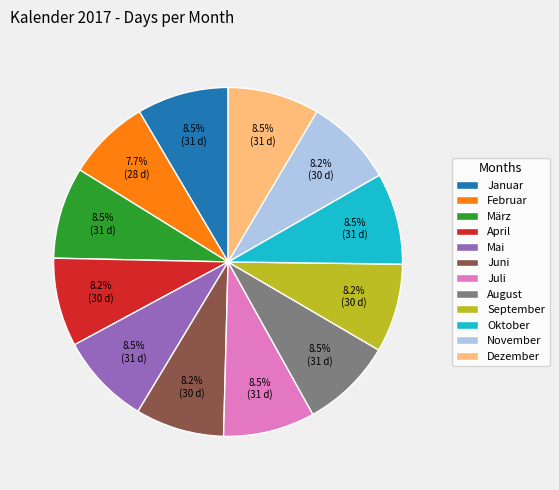

What is the smallest slice in the pie chart?

Februar